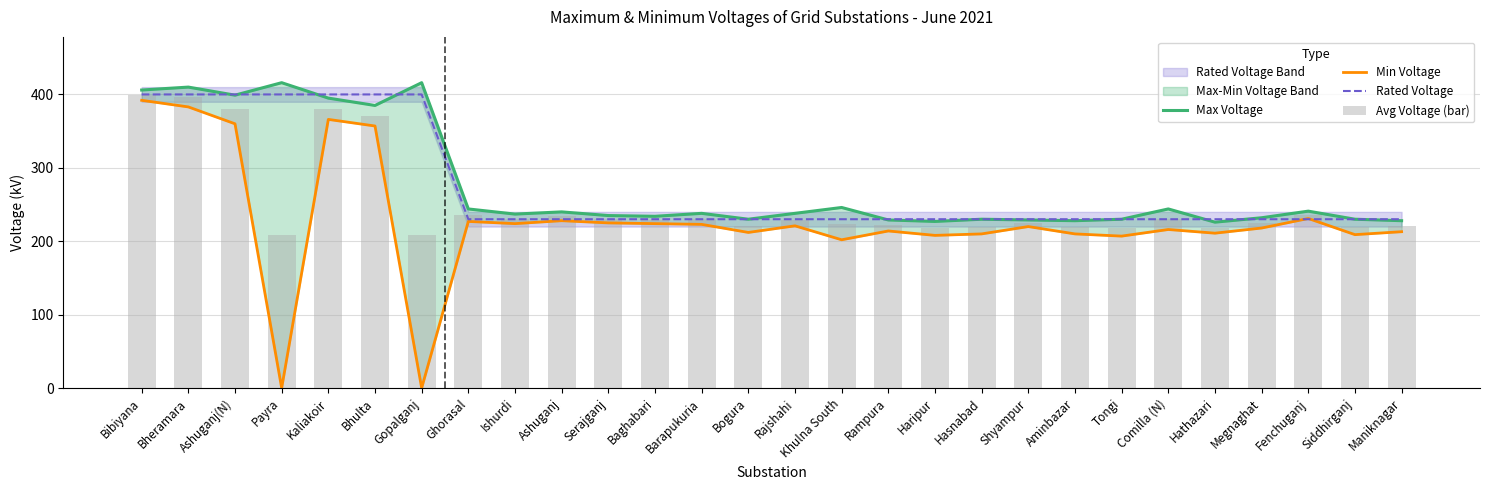

The value of Min Voltage at Ashuganj is 359.8. True or false?

False